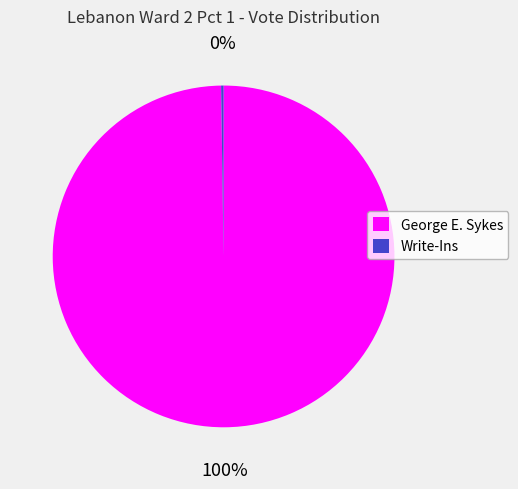

To the nearest percent, what is the average slice percentage?

50%